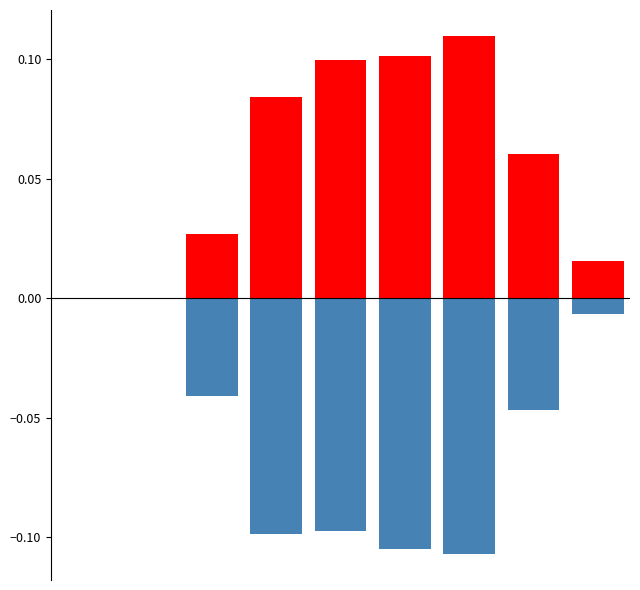

Reading left to right, what are all the values shown in this chart?

Males: 0.0	0.0	0.0	0.1	0.1	0.1	0.1	0.1	0.0
Females: 0.0	0.0	-0.0	-0.1	-0.1	-0.1	-0.1	-0.0	-0.0